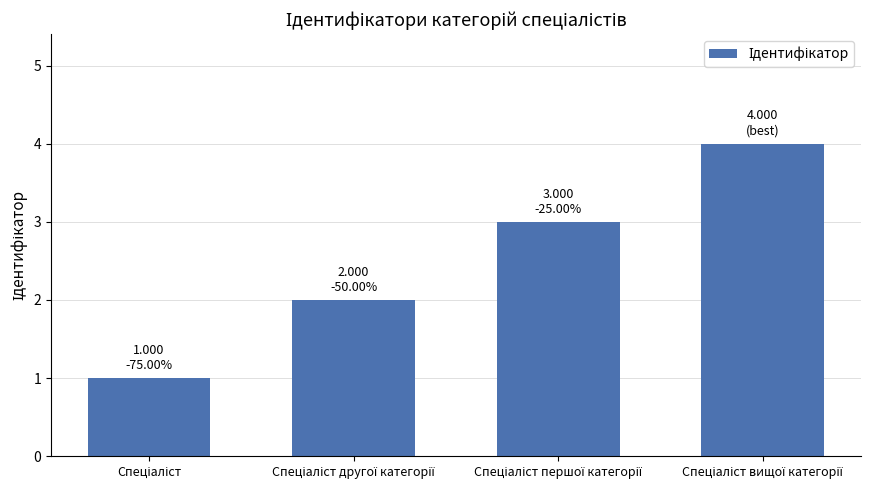

How many values are between 2 and 4?

3